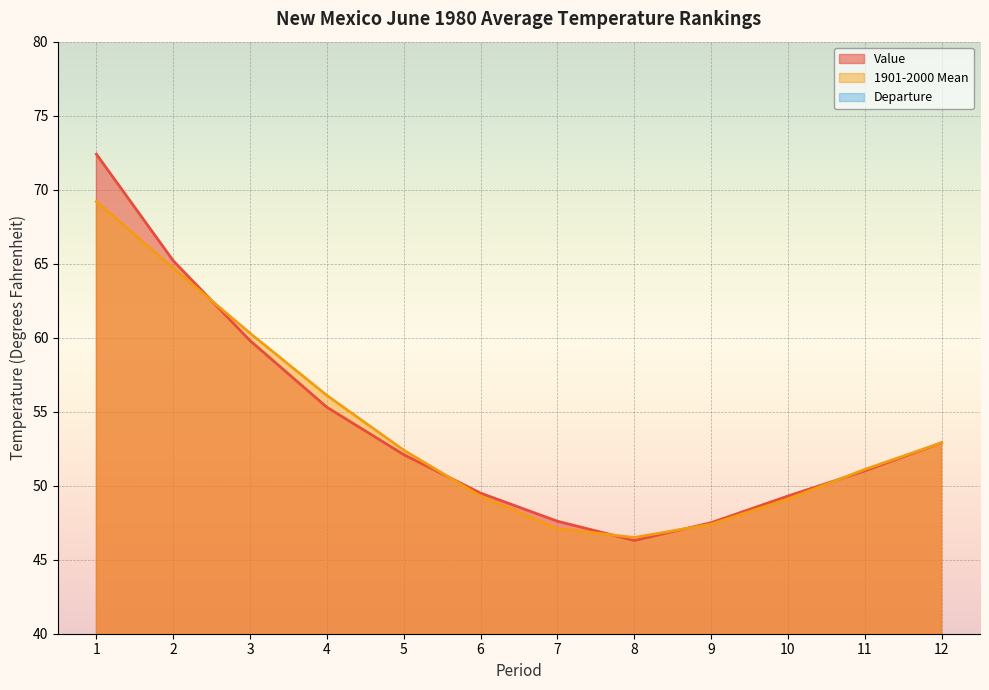

Reading right to left, what are all the values shown in this chart?

Value: 52.9	51.0	49.3	47.5	46.3	47.6	49.5	52.1	55.3	59.8	65.2	72.4
1901-2000 Mean: 52.9	51.1	49.1	47.4	46.5	47.1	49.3	52.4	56.1	60.3	64.7	69.2
Departure: 0.0	-0.1	0.2	0.1	-0.2	0.5	0.2	-0.3	-0.8	-0.5	0.5	3.2